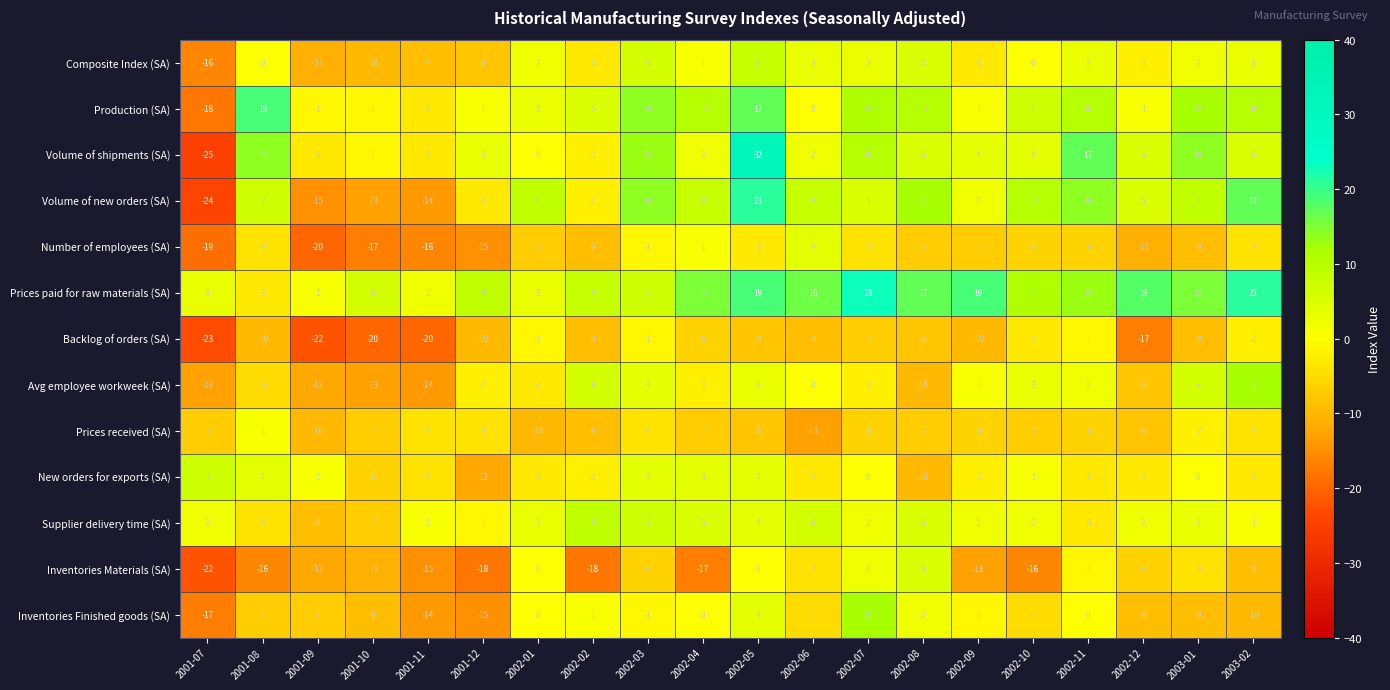

Is it true that Number of employees (SA) equals -16 at 2001-11?

True